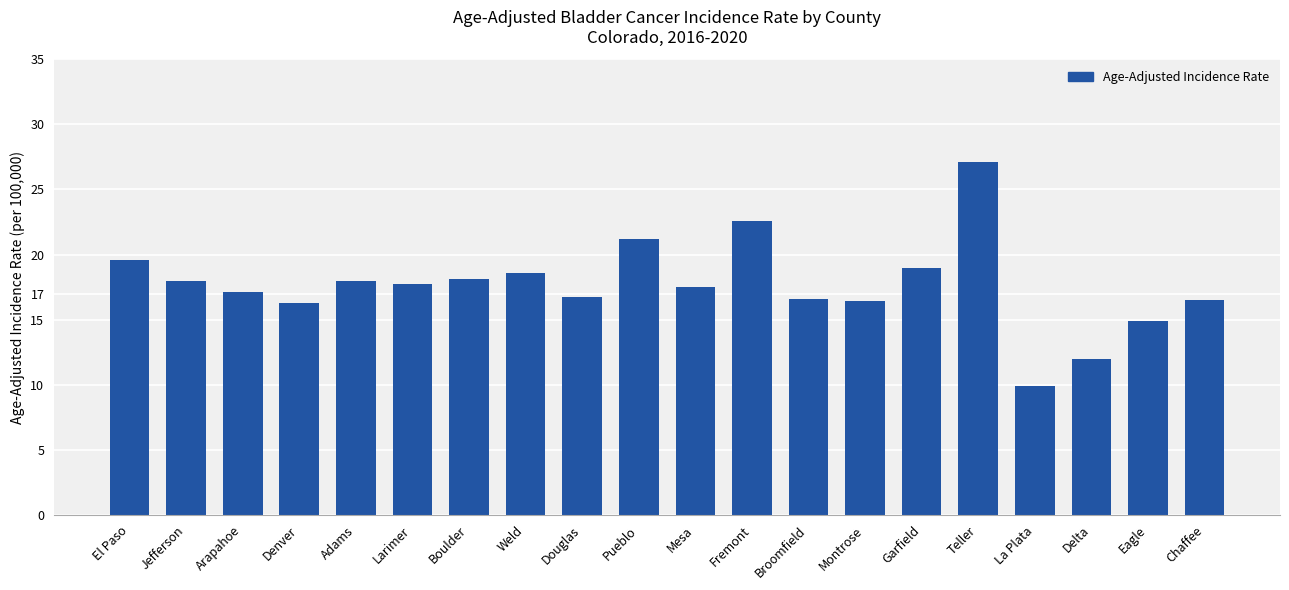

What is the difference between the maximum and minimum values?

17.2